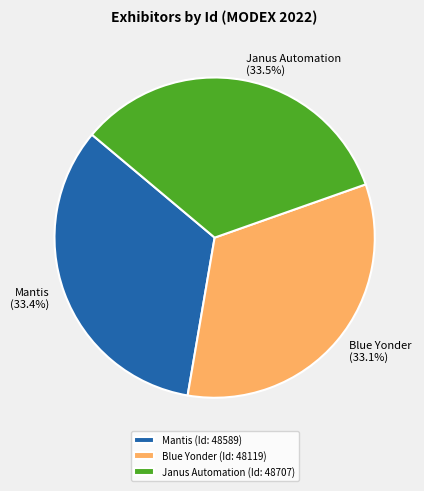

Does any single category account for the majority?

No